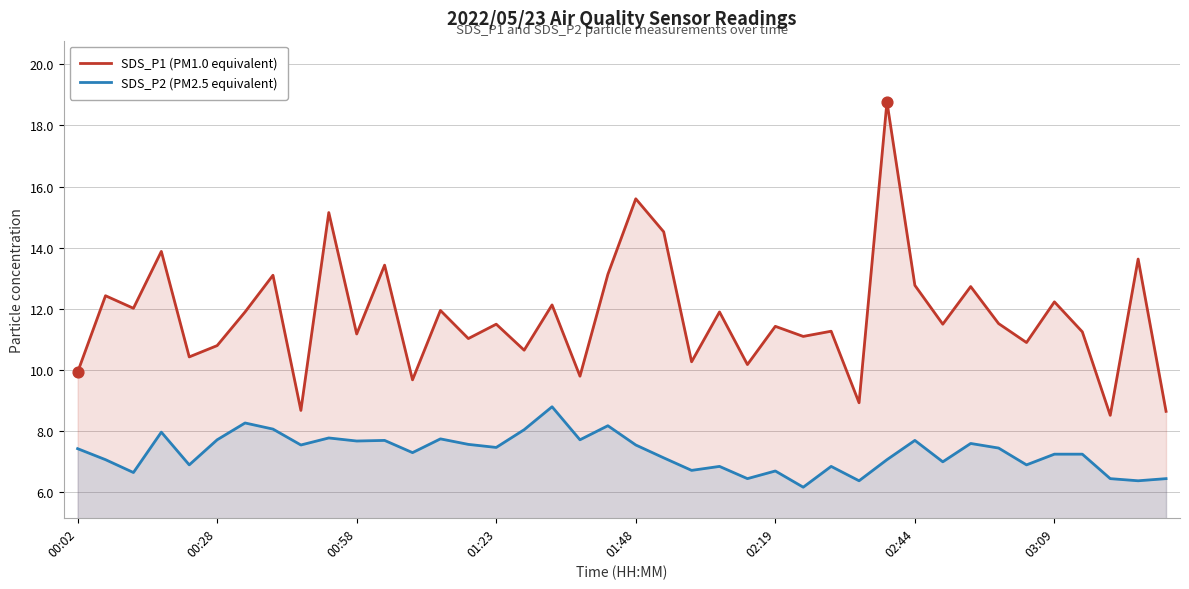

Which series reaches the minimum Y coordinate?

SDS_P2 (PM2.5 equivalent)